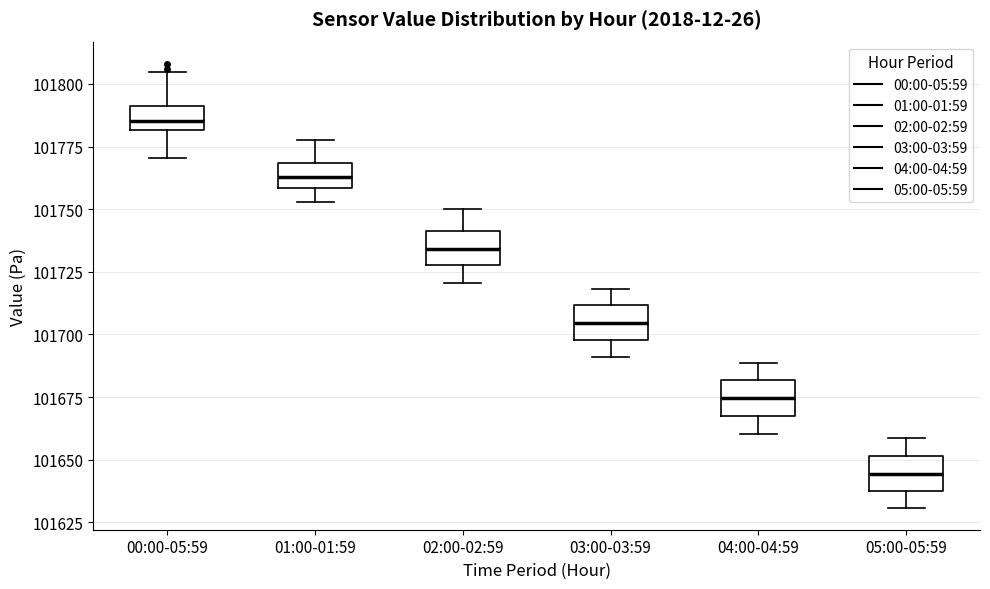

Reading left to right, transcribe this box plot: for each box, give where its median line is, the range the box spans, and where its two whiskers end, as read against the y-axis. The values are not printed on the chart, so give them approximately, as read against the axis.

00:00-05:59: median 101785, box 101780 to 101790, whiskers 101770 to 101805
01:00-01:59: median 101765, box 101760 to 101770, whiskers 101755 to 101780
02:00-02:59: median 101735, box 101730 to 101740, whiskers 101720 to 101750
03:00-03:59: median 101705, box 101700 to 101710, whiskers 101690 to 101720
04:00-04:59: median 101675, box 101670 to 101680, whiskers 101660 to 101690
05:00-05:59: median 101645, box 101640 to 101650, whiskers 101630 to 101660